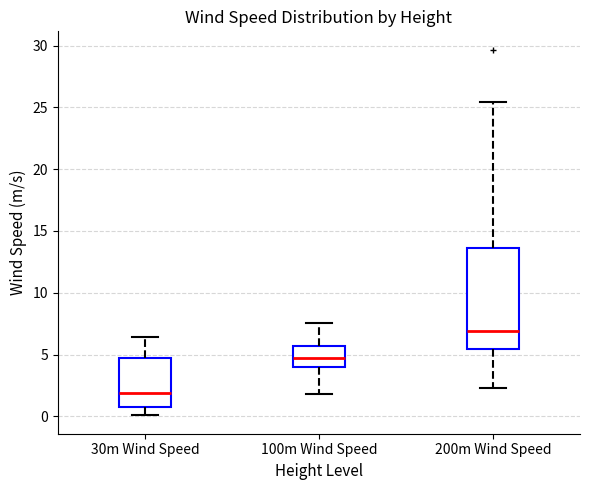

Reading left to right, read every box against the y-axis: the position of its median line, the range the box covers, and the ends of its whiskers. The values are not printed on the chart, so give them approximately, as read against the axis.

30m Wind Speed: median 2.0, box 0.5 to 4.5, whiskers 0.0 to 6.5
100m Wind Speed: median 4.5, box 4.0 to 5.5, whiskers 2.0 to 7.5
200m Wind Speed: median 7.0, box 5.5 to 13.5, whiskers 2.5 to 25.5